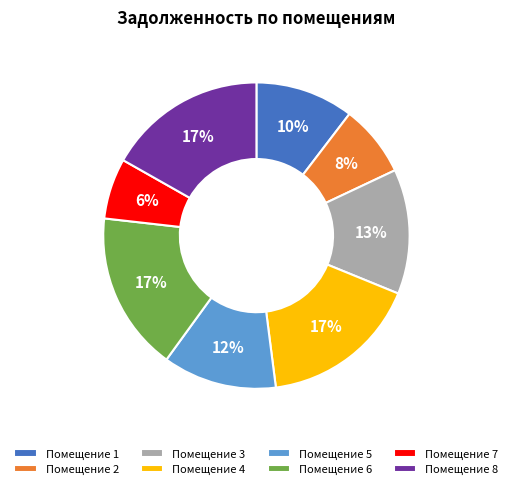

What is the smallest slice in the pie chart?

Помещение 7